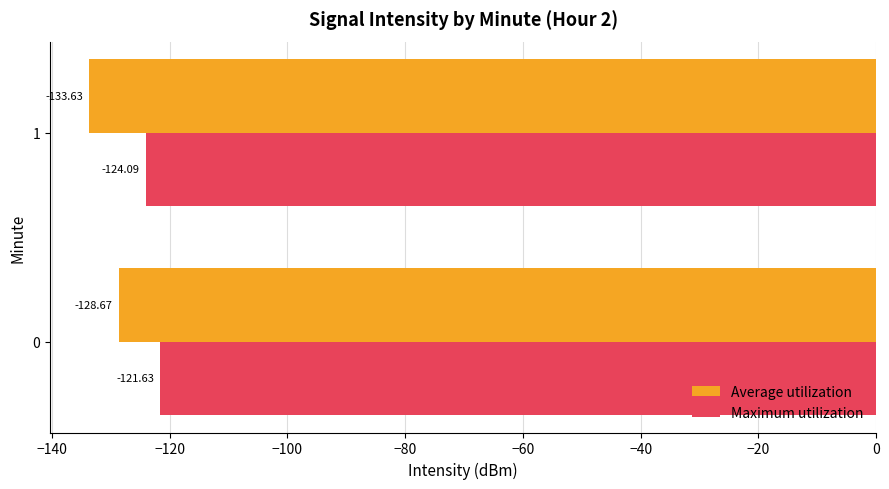

What are all the series names shown in the legend?

Average utilization, Maximum utilization